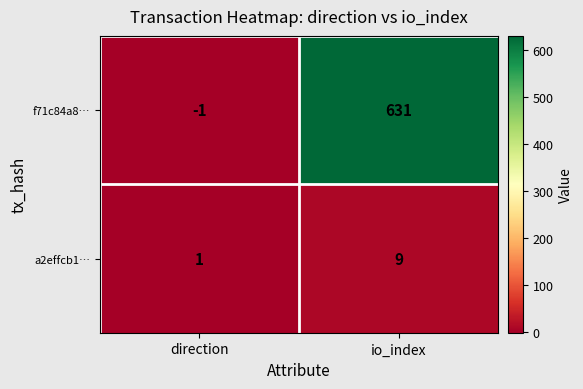

At io_index, list the series in order from largest to smallest.

f71c84a8…, a2effcb1…